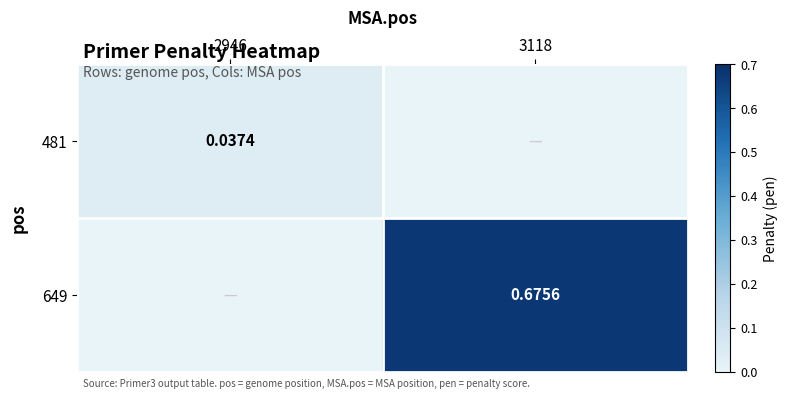

The value of 649 at 2946 is 0.0. True or false?

True